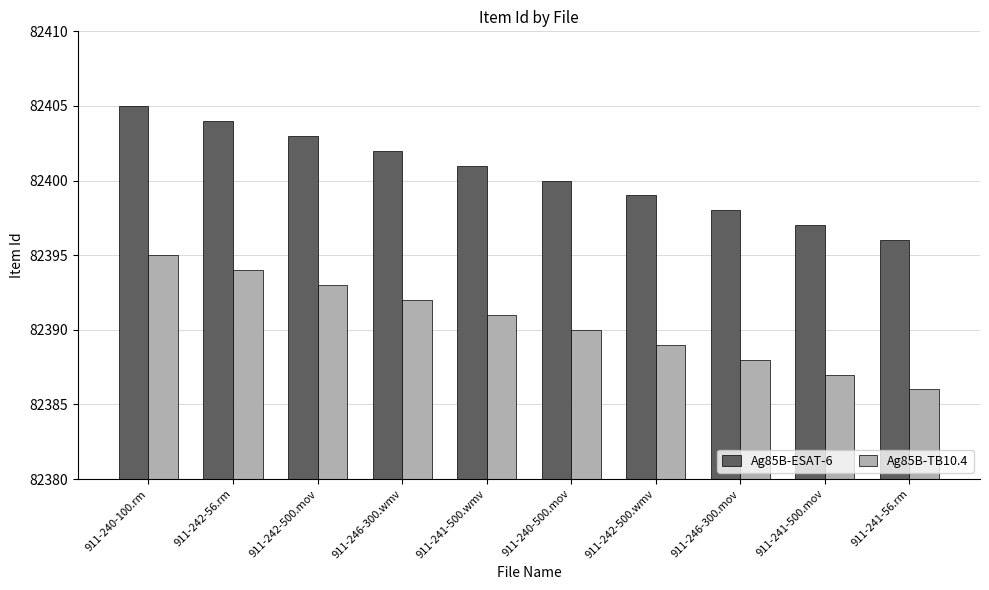

How many values in the Ag85B-TB10.4 series are below 82391?

5